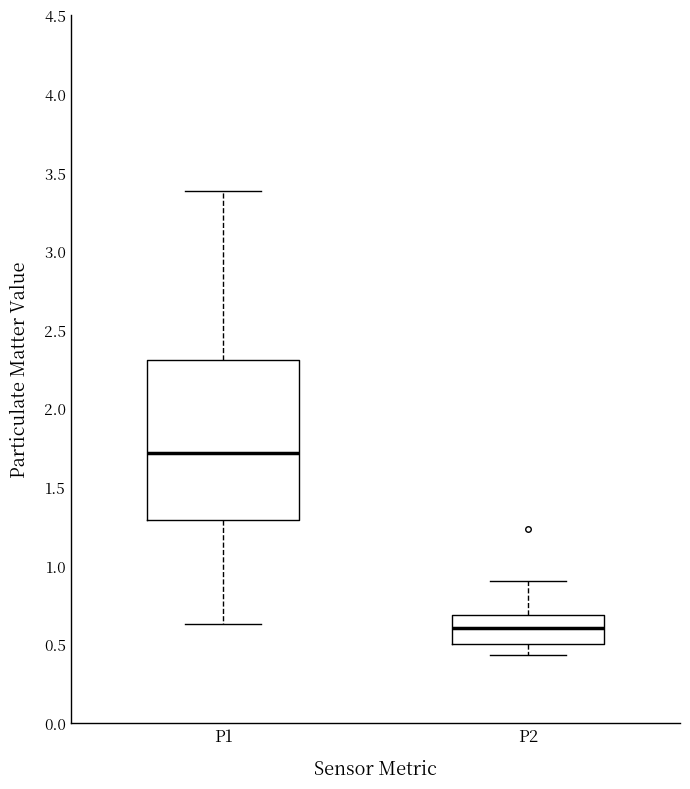

Where does the median line of the box for P1 sit on the y-axis? The values are not printed on the chart, so give them approximately, as read against the axis.

1.70